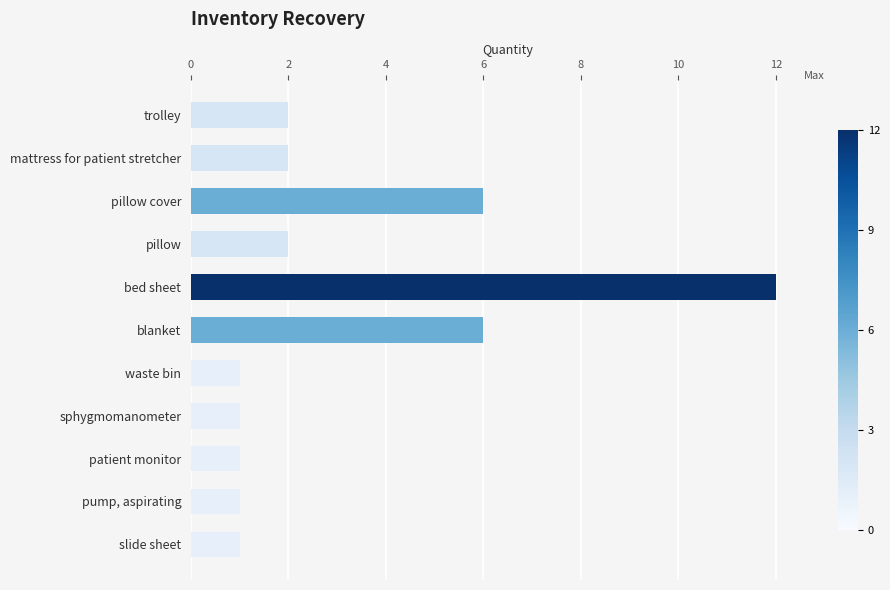

What value does the data have at blanket, to the nearest 10?

10